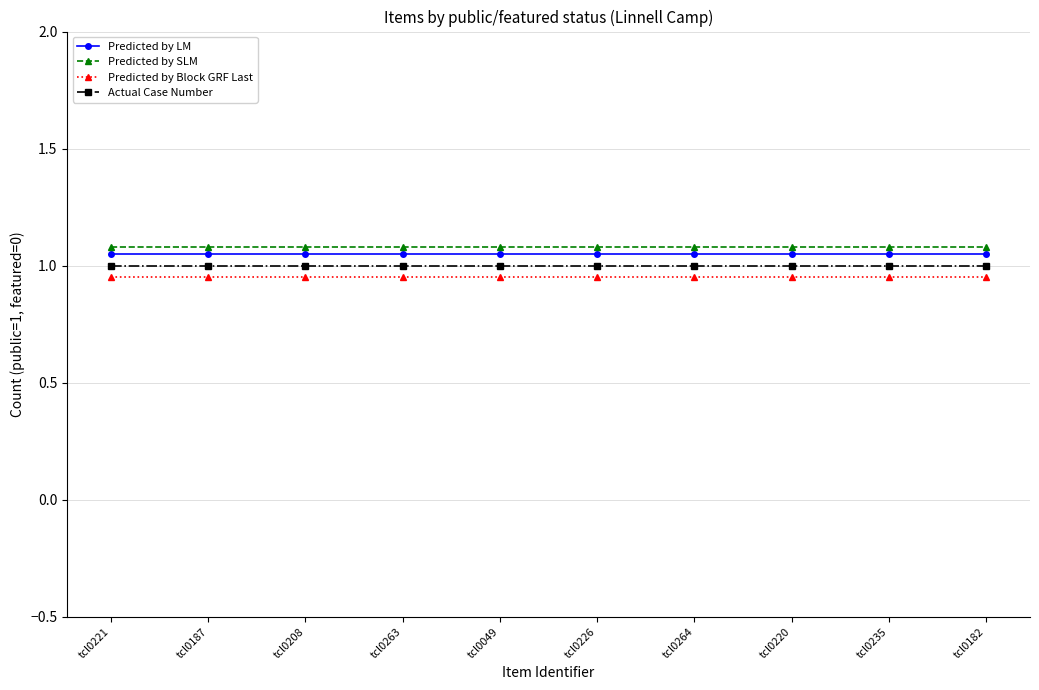

At how many categories does at least one series exceed 1?

10